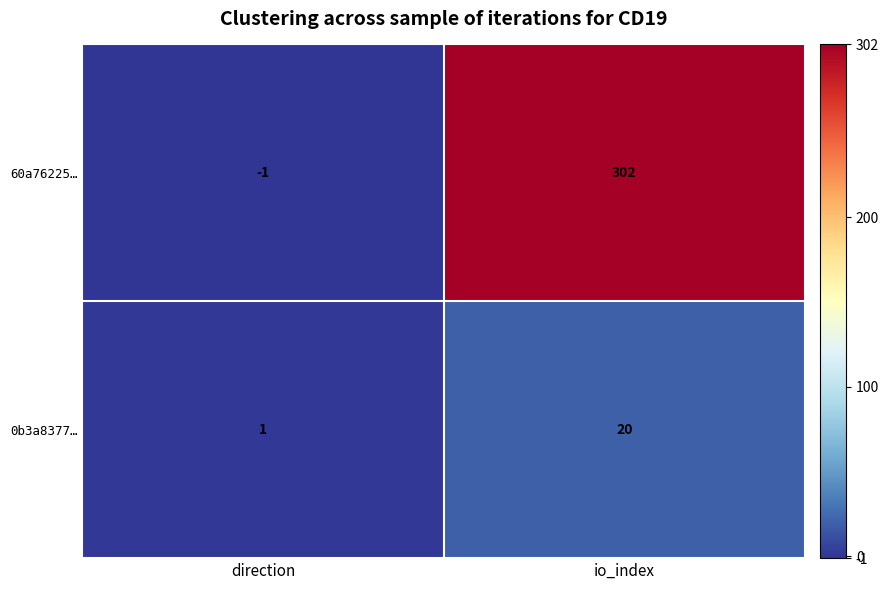

At which category does the chart reach its minimum across all series?

direction